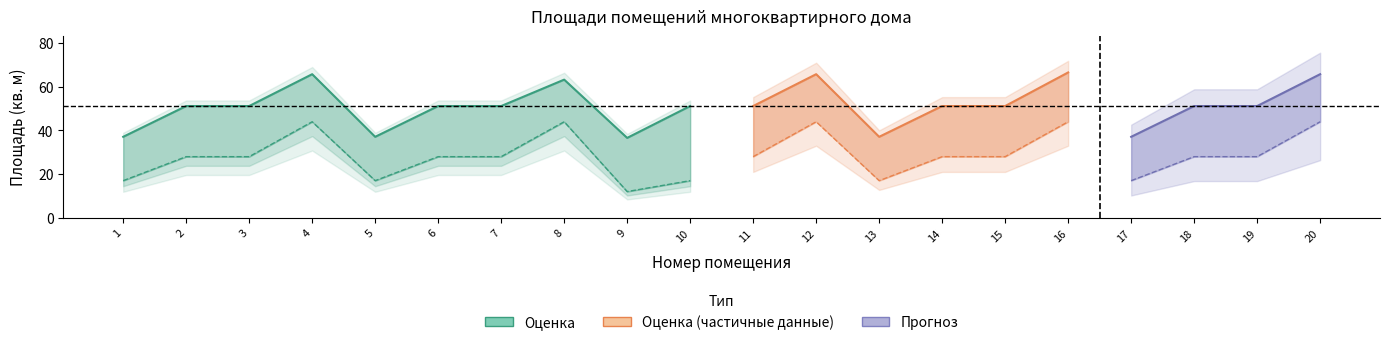

Which category has the lowest value in the Жилая площадь помещения series?

9